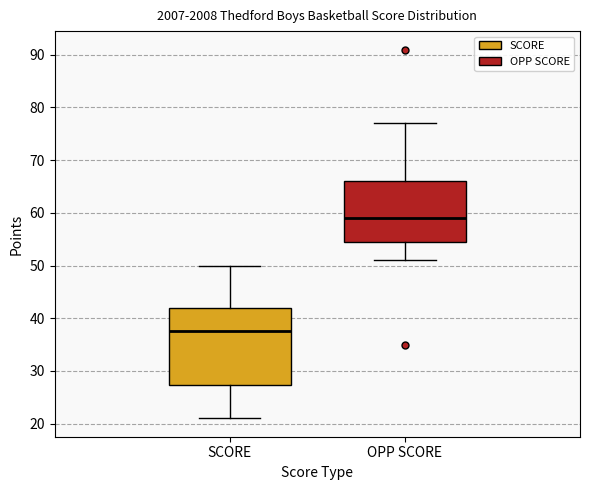

Which box has the lowest median line?

SCORE